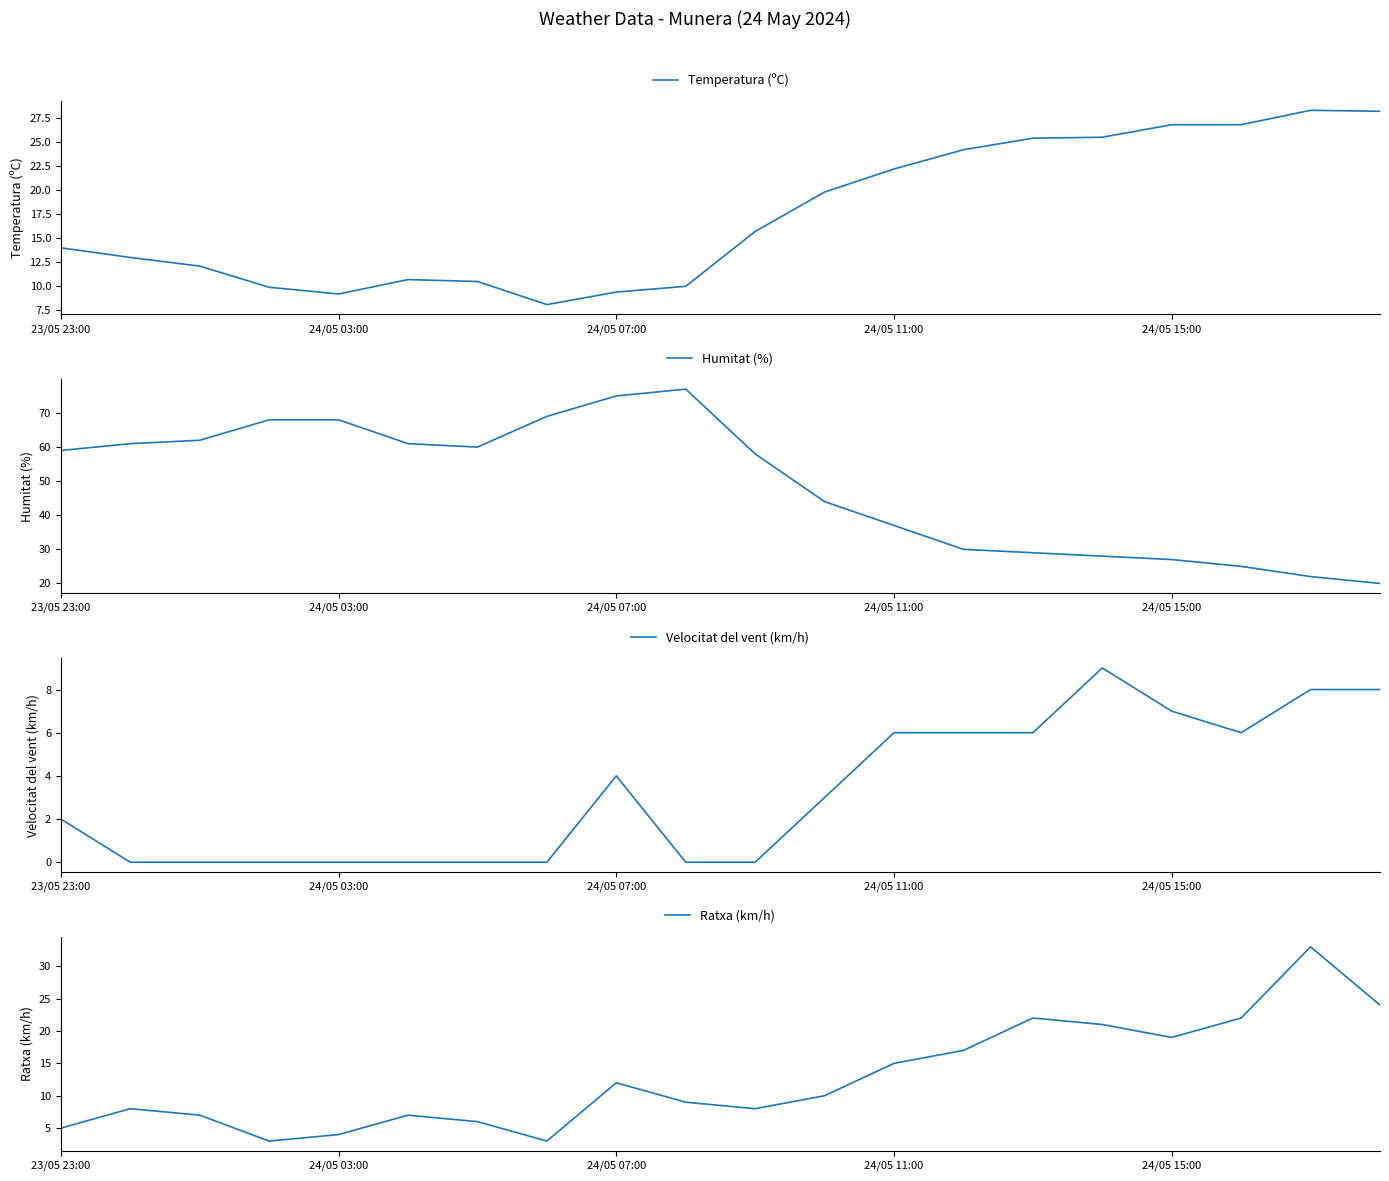

After their last crossing, which series has the higher values: Humitat (%) or Temperatura (ºC)?

Temperatura (ºC)